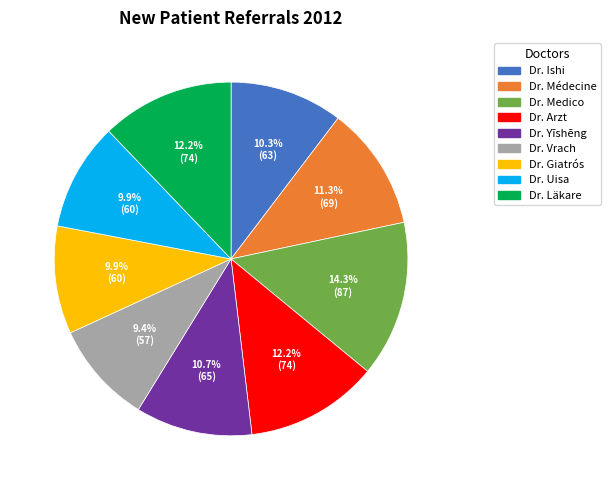

Approximately how many times larger is the value at Dr. Médecine compared to Dr. Medico?

0.8